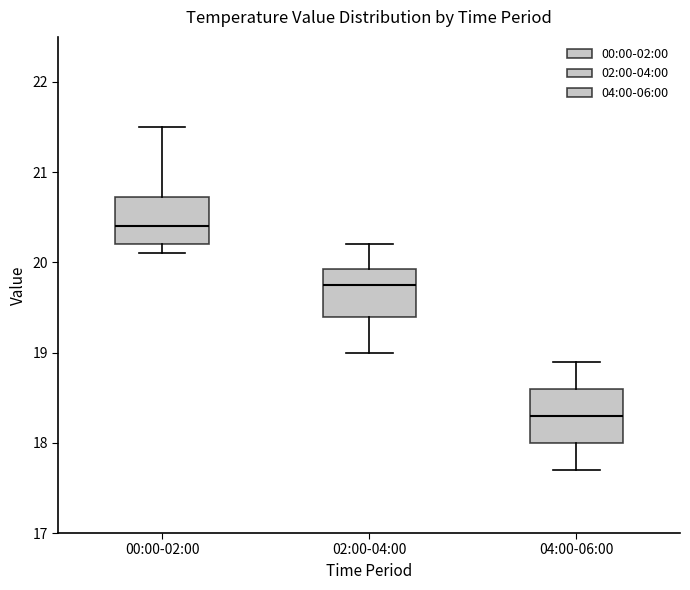

Which box's median line is the highest?

00:00-02:00